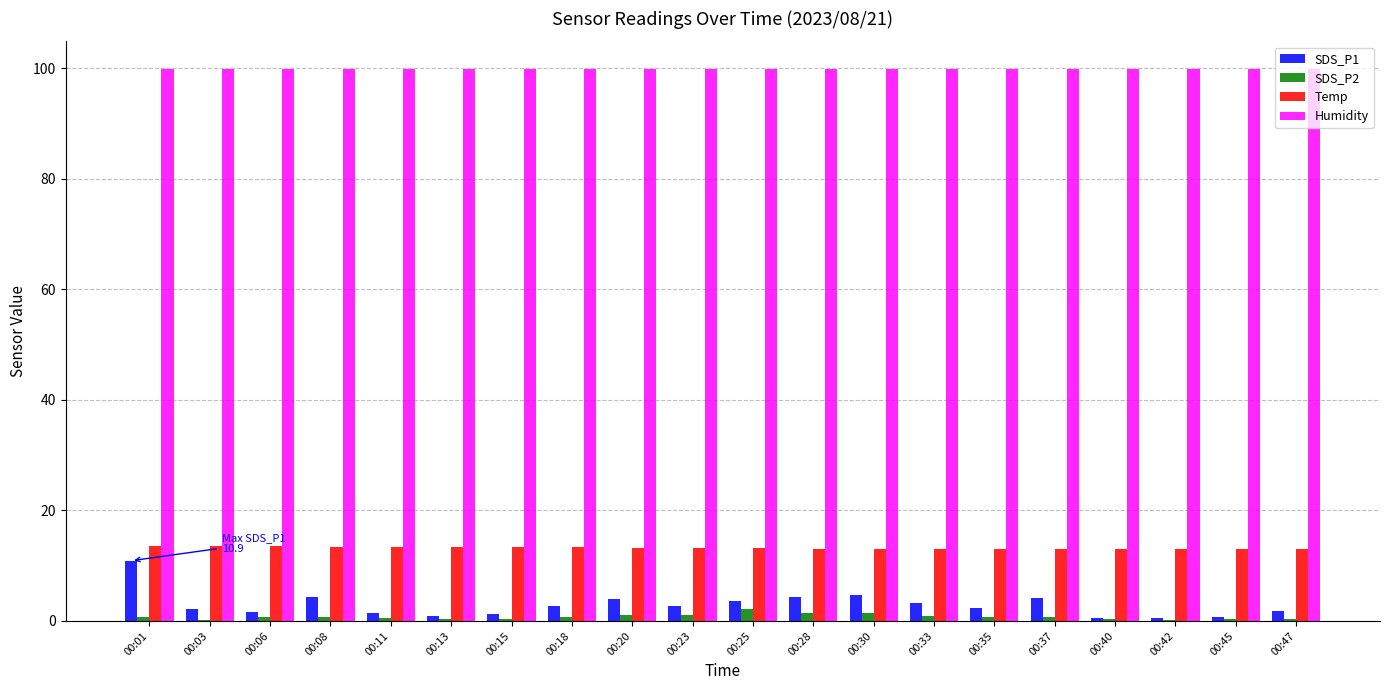

What is the maximum value shown in the chart?

99.9